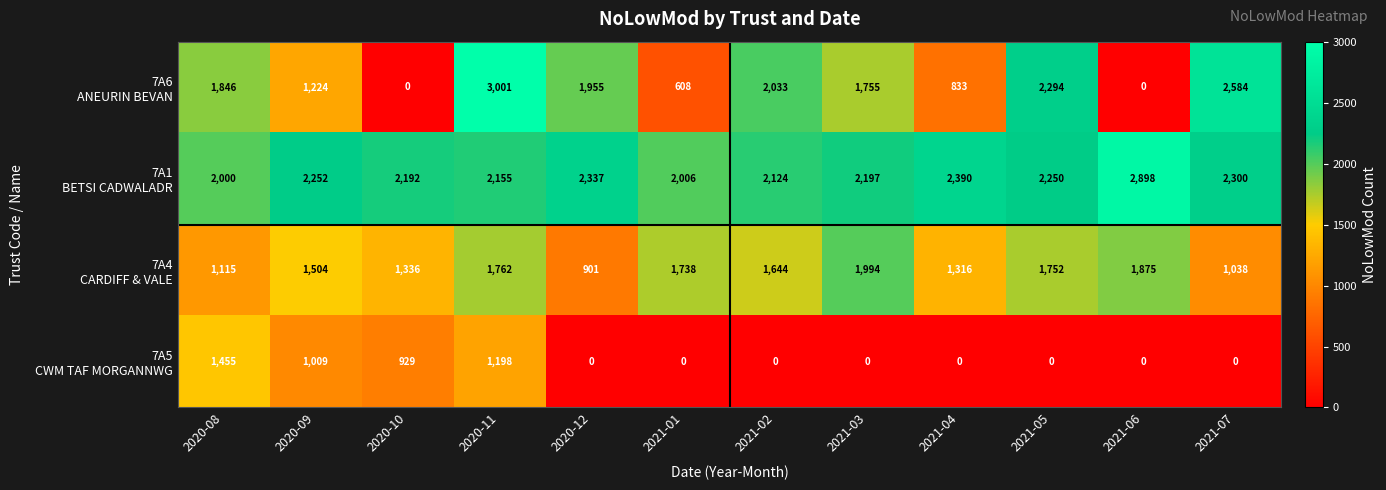

What is the difference between the highest and lowest values at 2021-01?

2006